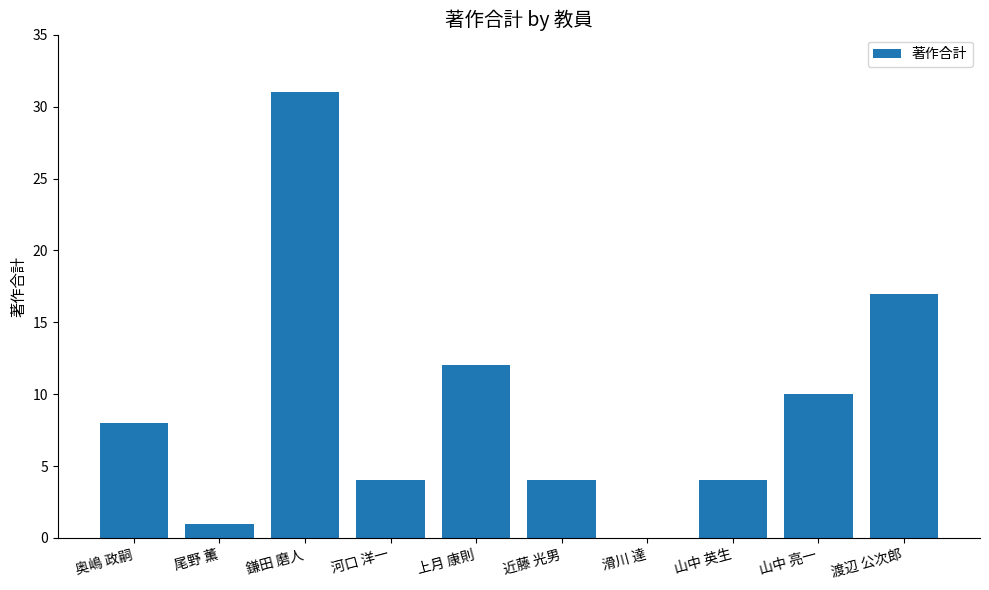

Which category has the highest value across all series?

鎌田 磨人